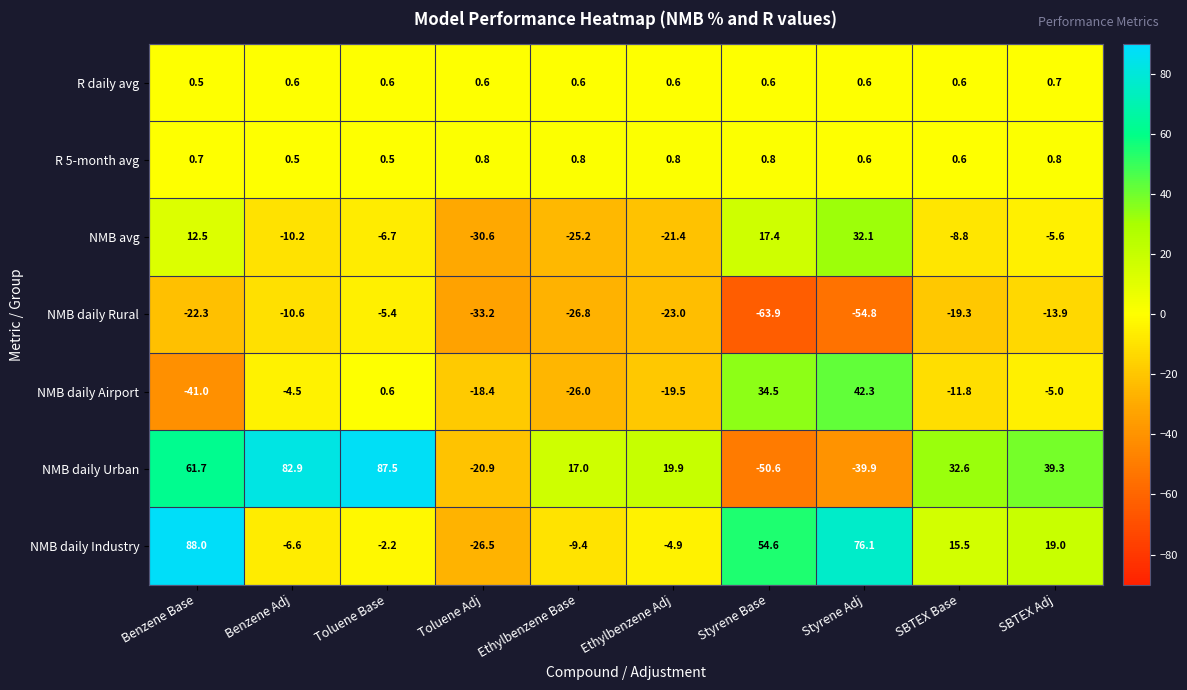

List the series in order of their peak value, lowest first.

NMB daily Rural, R daily avg, R 5-month avg, NMB avg, NMB daily Airport, NMB daily Urban, NMB daily Industry